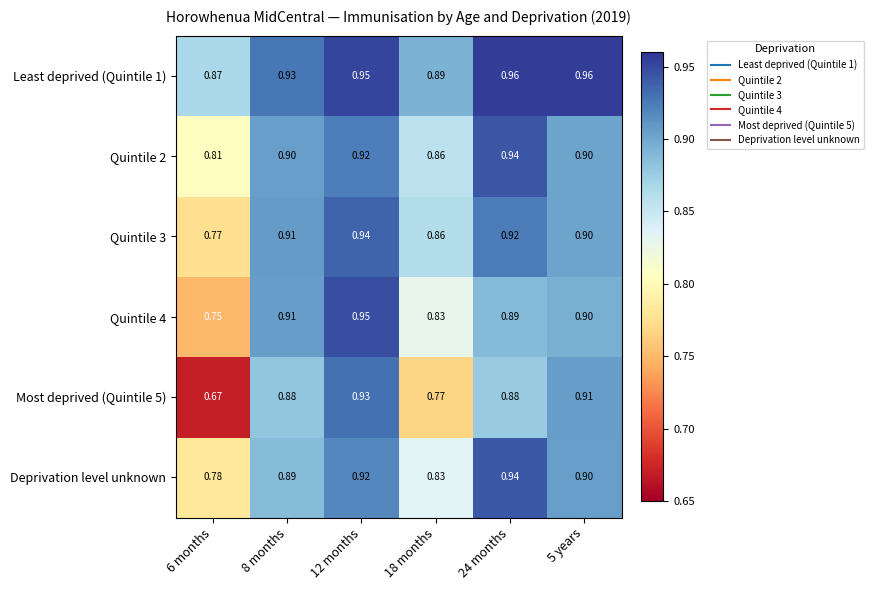

Is the value of Least deprived (Quintile 1) at 18 months greater than the value of Quintile 2 at 8 months?

No